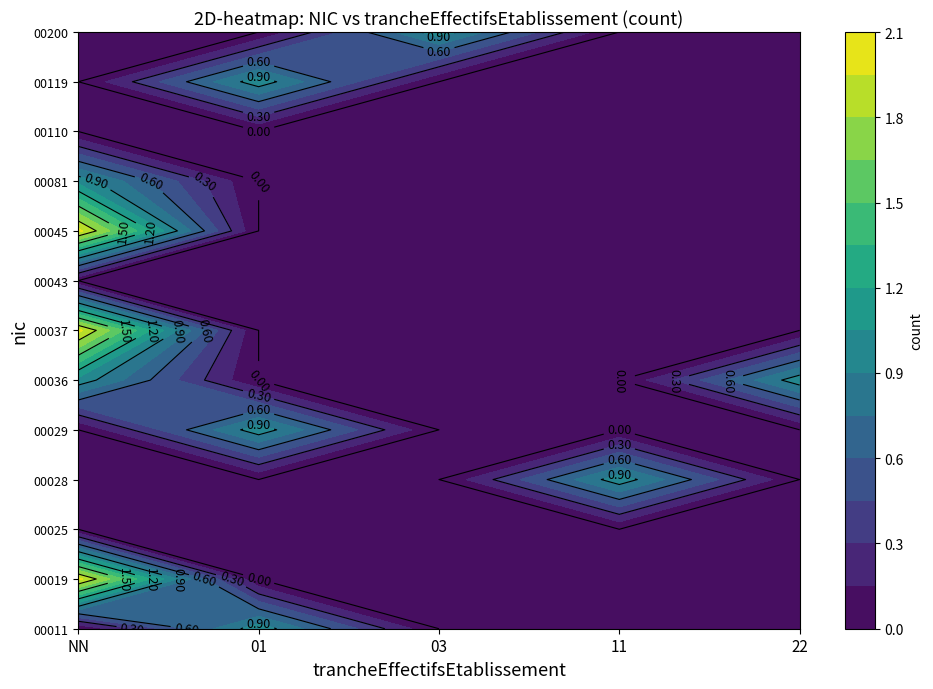

Which series has the widest spread of values?

00037